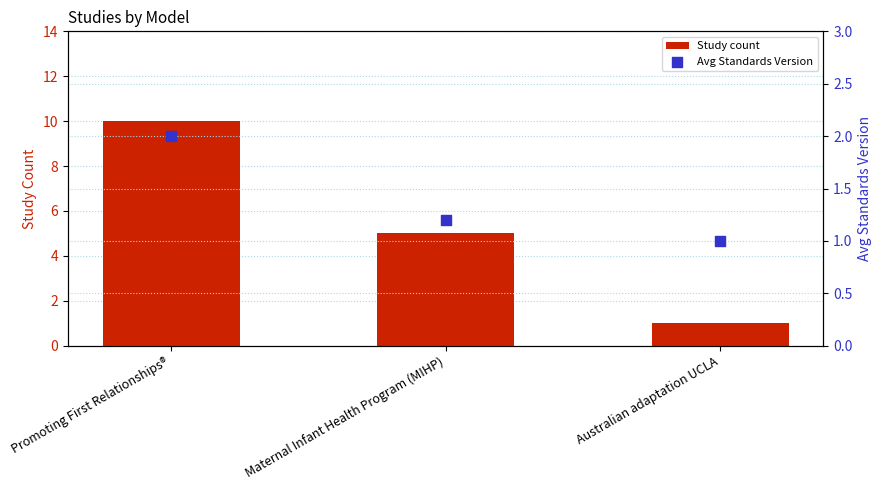

Which series has the widest spread of Y values?

Study count